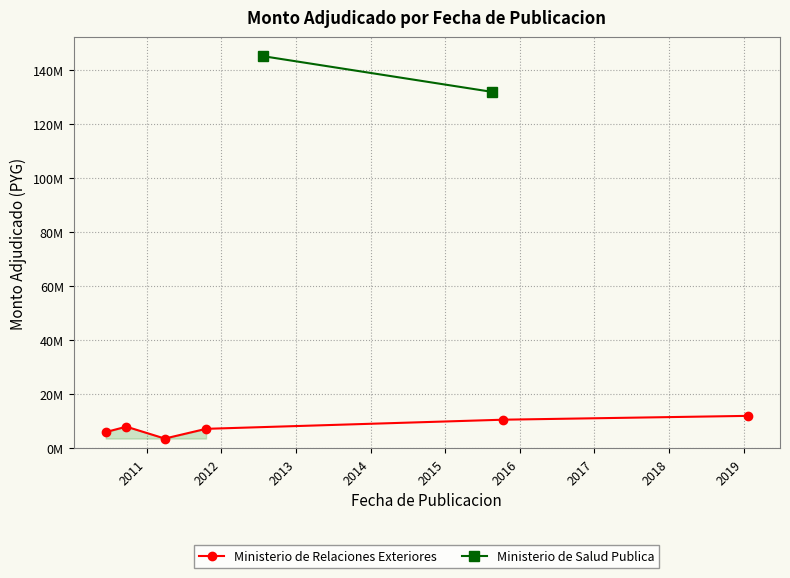

What is the value of the 3rd point from the left?

3600000